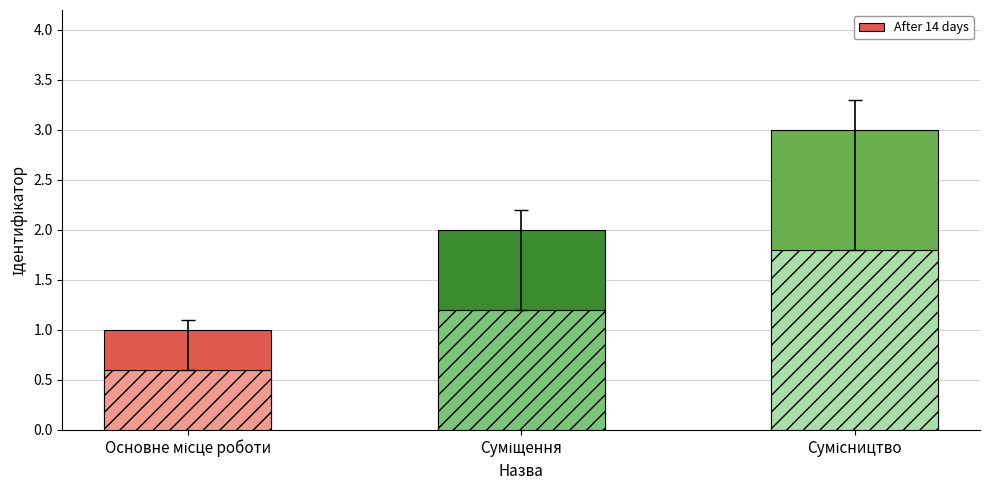

Between Суміщення and Сумісництво, which is larger?

Сумісництво